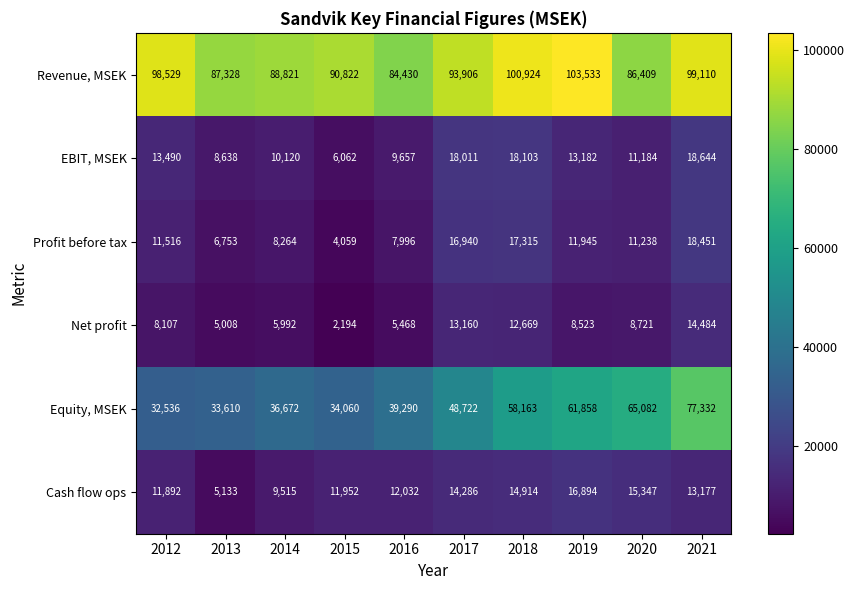

How many data points does each series have?

10